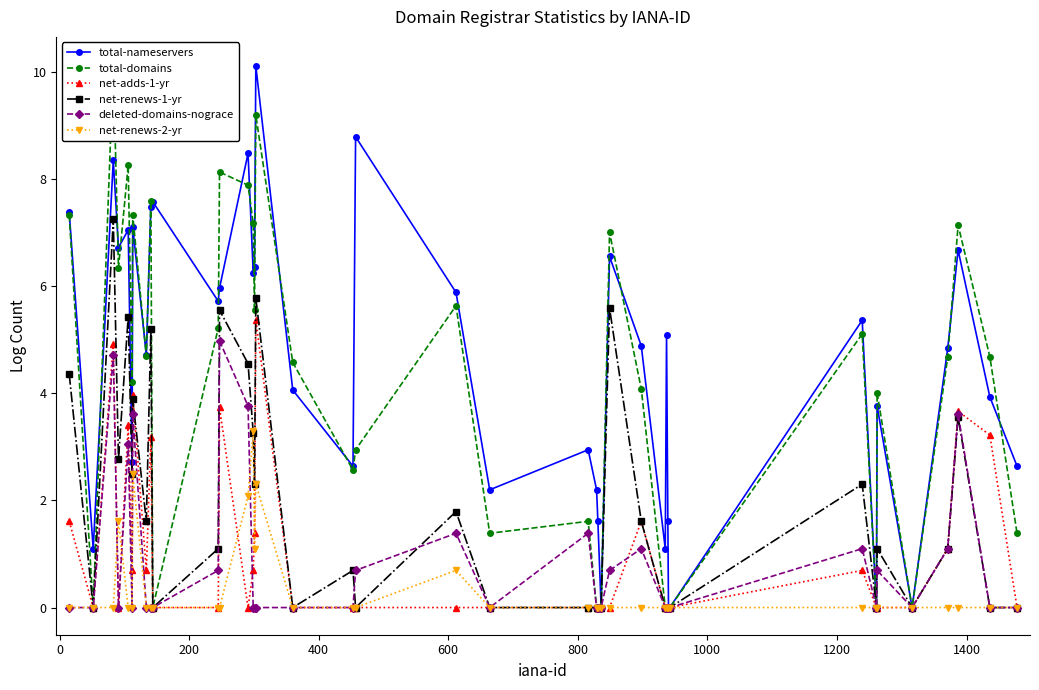

True or false: net-renews-2-yr has more than 2 interior local peaks.

True